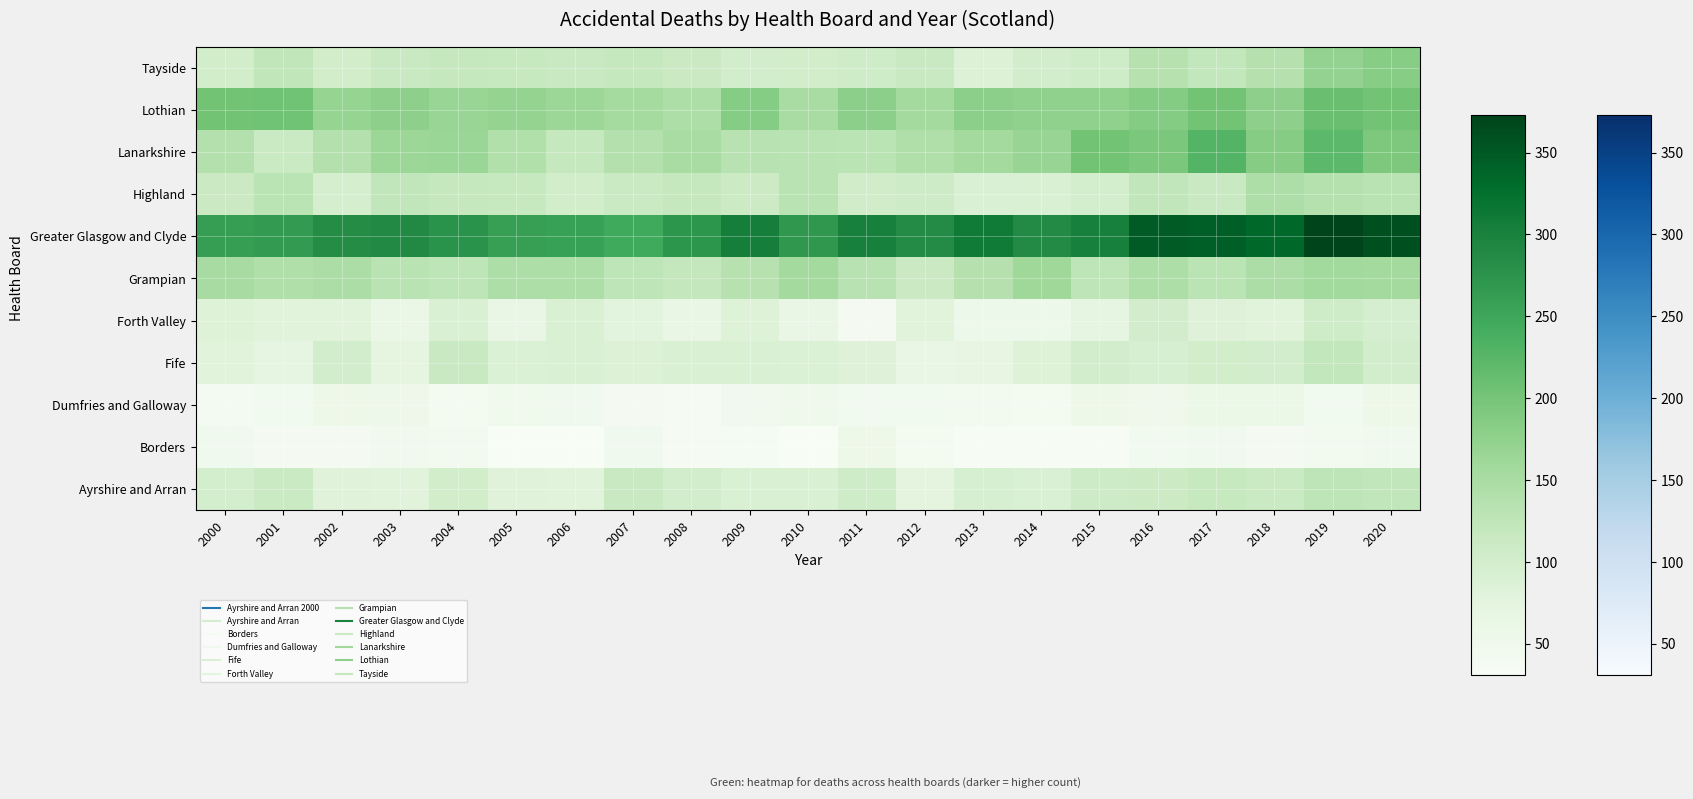

At how many categories does at least one series exceed 350?

2